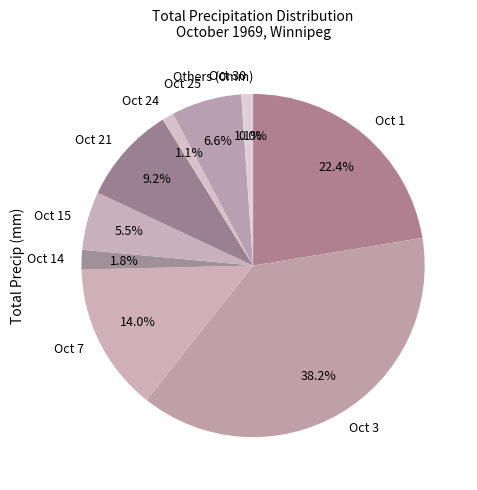

Is the sum of Oct 25 and Oct 7 greater than half?

No